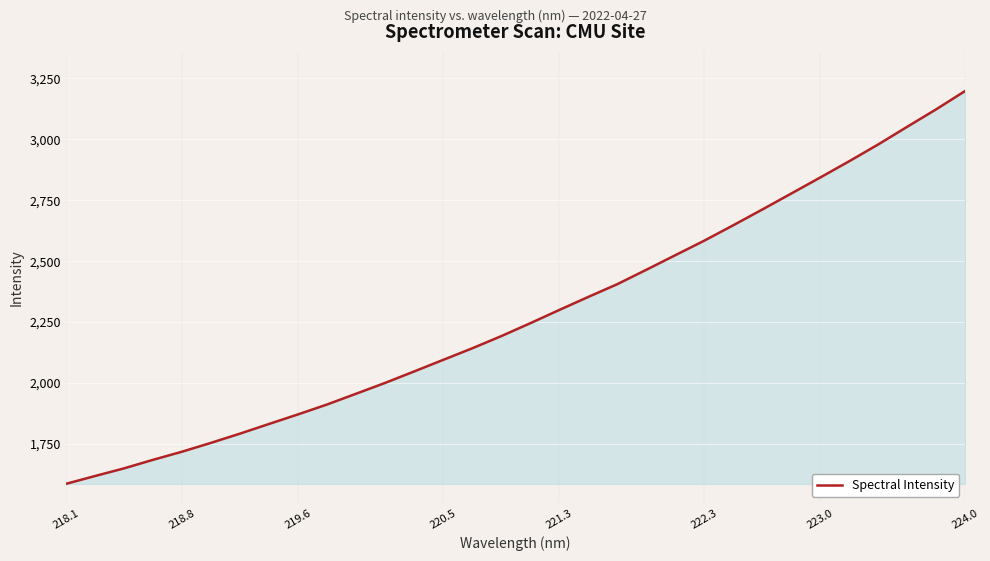

What is the difference between the maximum and minimum values?

1613.3